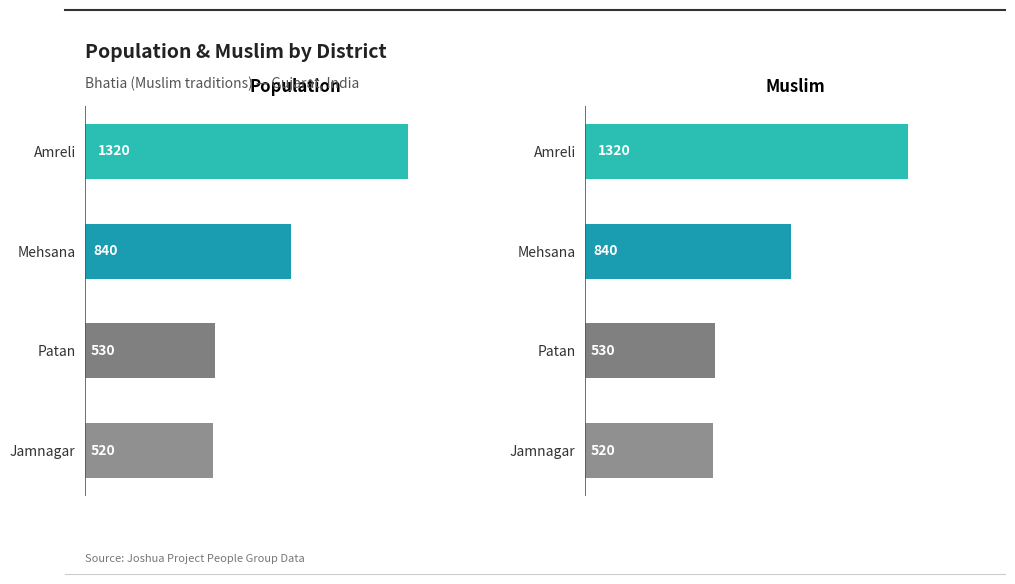

What is the sum of the Population values at Mehsana and Amreli?

2160